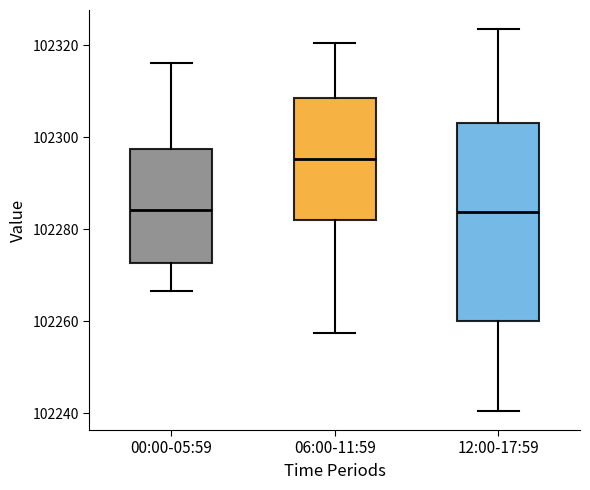

Reading left to right, transcribe this box plot: for each box, give where its median line is, the range the box spans, and where its two whiskers end, as read against the y-axis. The values are not printed on the chart, so give them approximately, as read against the axis.

00:00-05:59: median 102284, box 102272 to 102298, whiskers 102266 to 102316
06:00-11:59: median 102296, box 102282 to 102308, whiskers 102258 to 102320
12:00-17:59: median 102284, box 102260 to 102304, whiskers 102240 to 102324